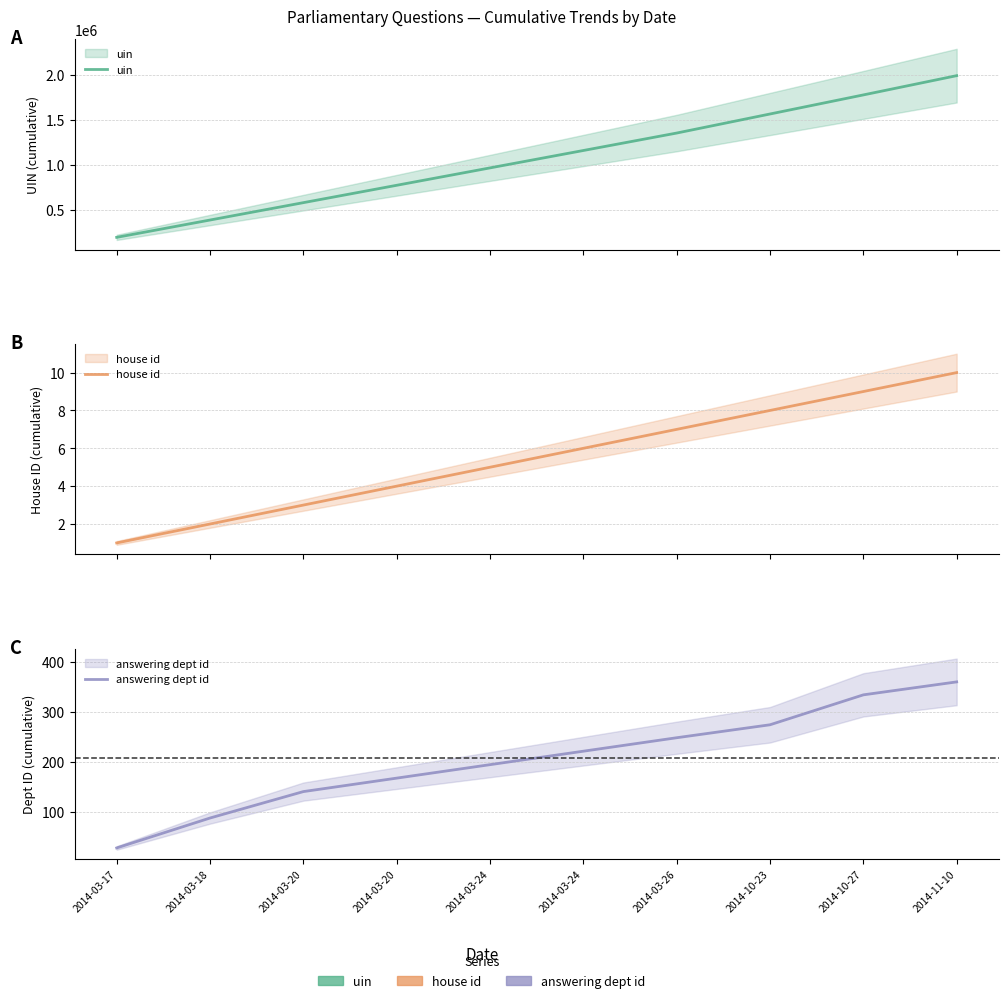

Does the chart have visible grid lines?

Yes